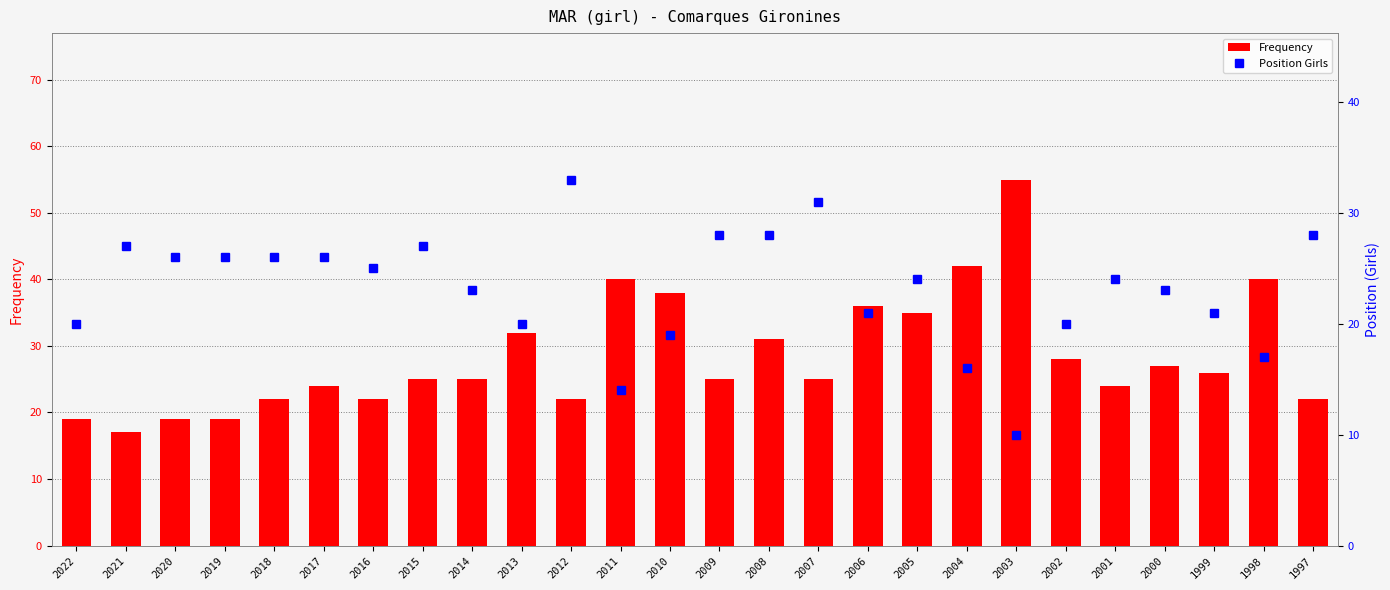

The Frequency series shows 36 at 1999. True or false?

False